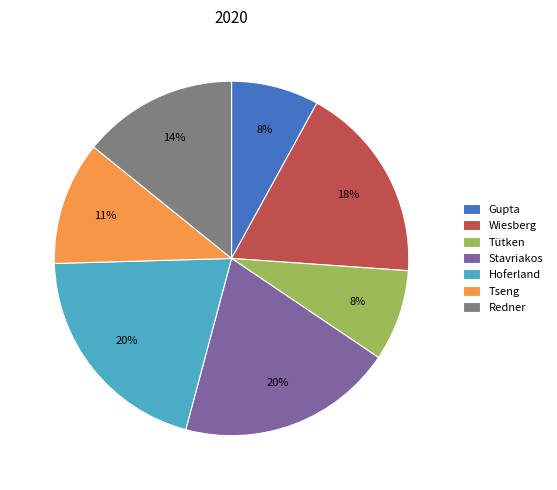

How many slices are in this pie chart?

7